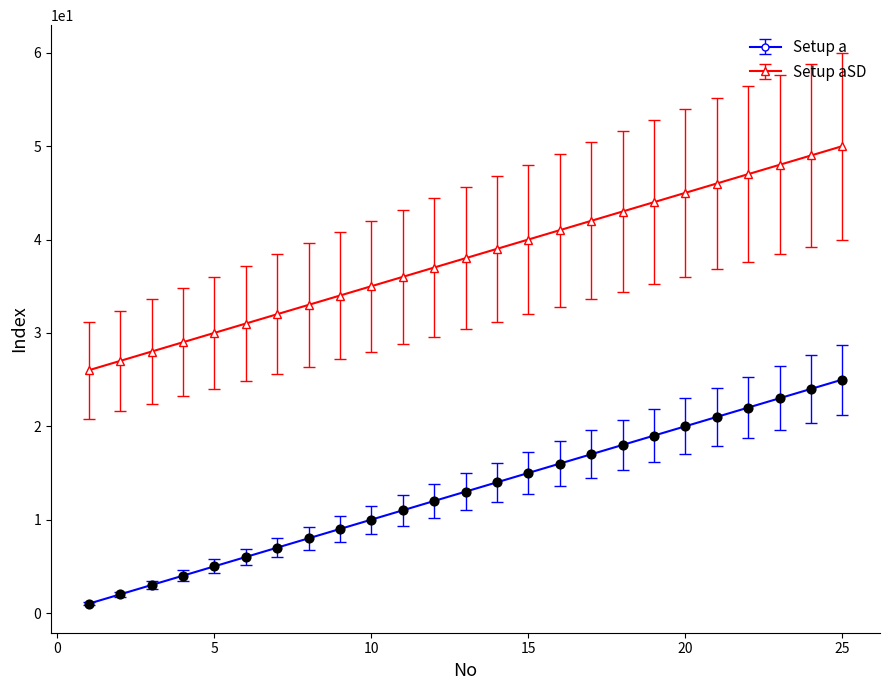

Which series has the largest total across all categories?

Setup aSD